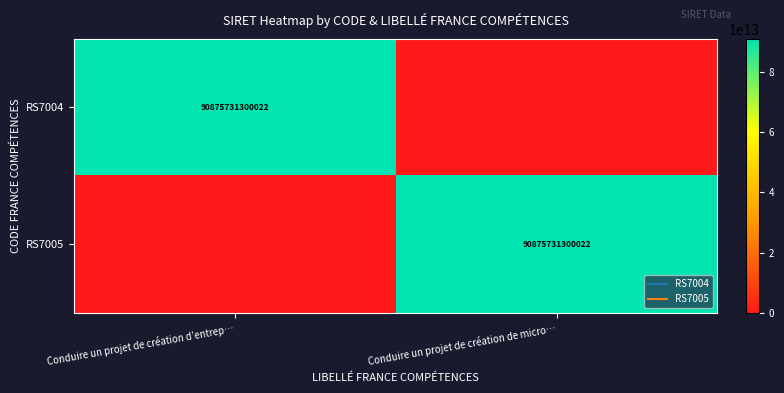

At Conduire un projet de création d’entrep…, list the series in order from largest to smallest.

RS7004, RS7005